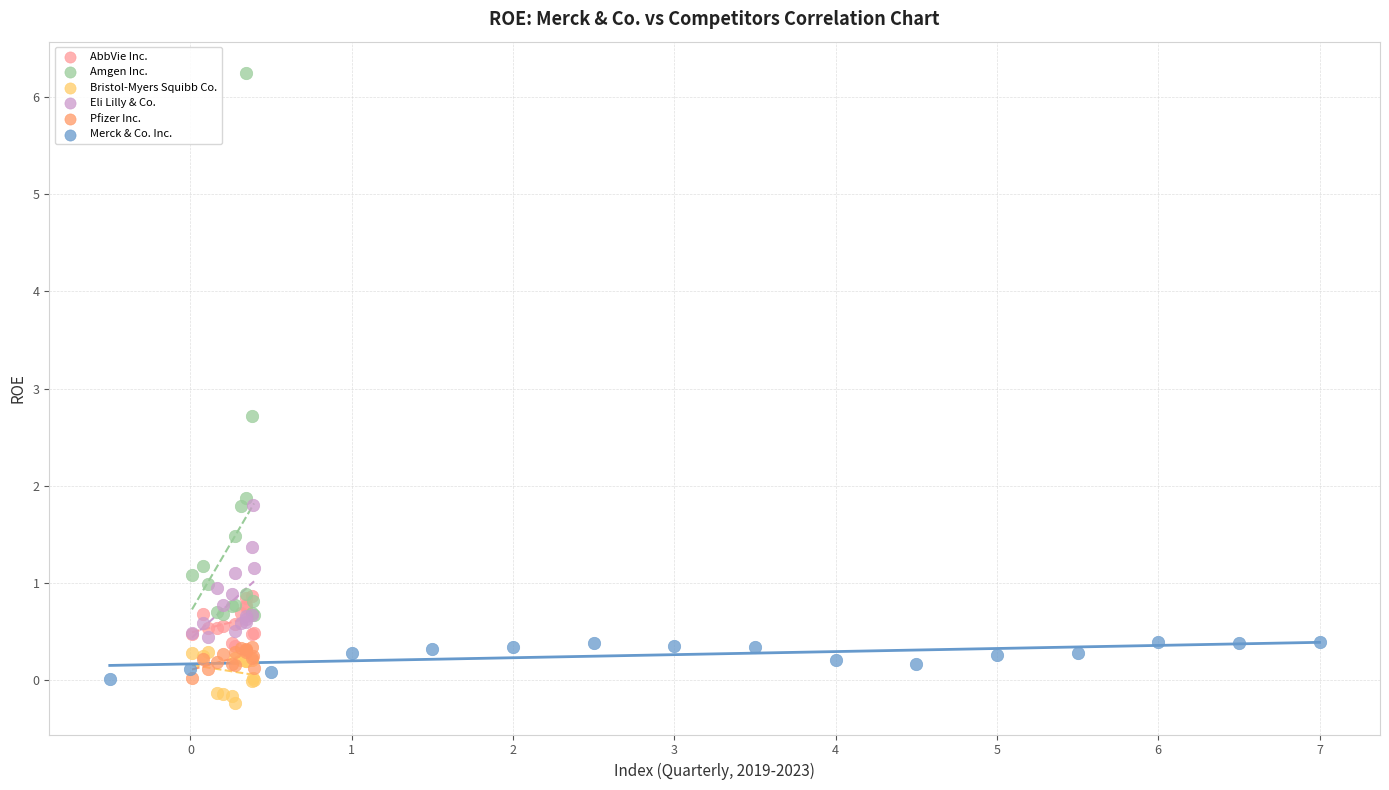

Which series contains the highest Y value?

Amgen Inc.